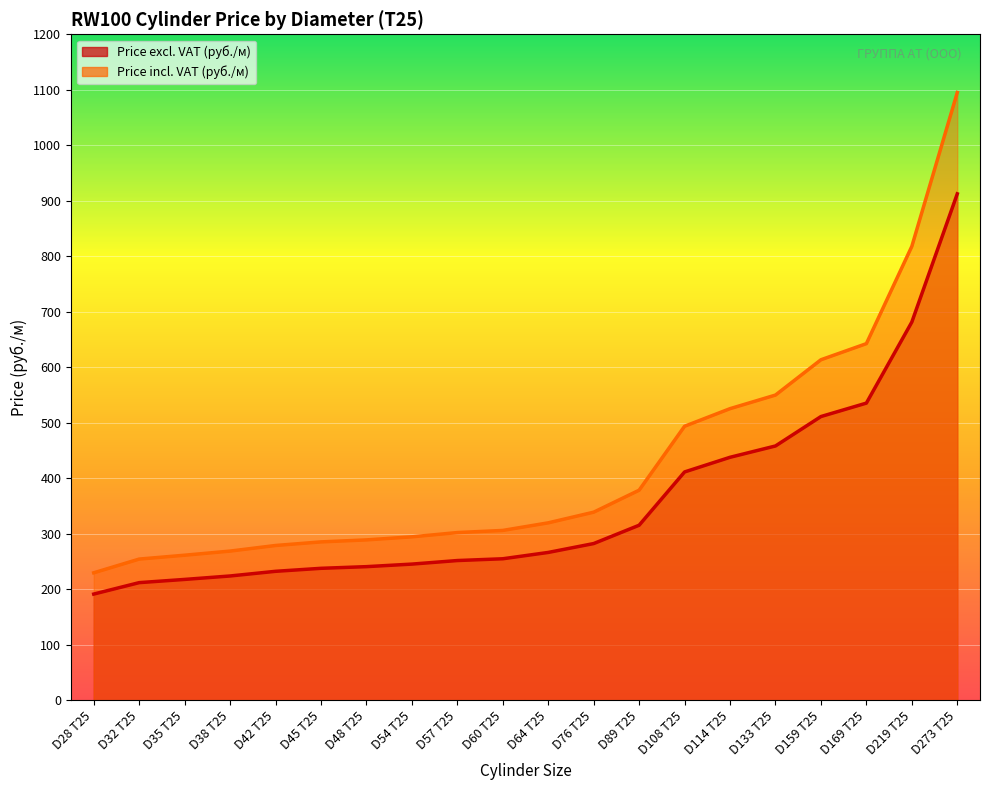

At which category is the sum across all series the highest?

D273 T25